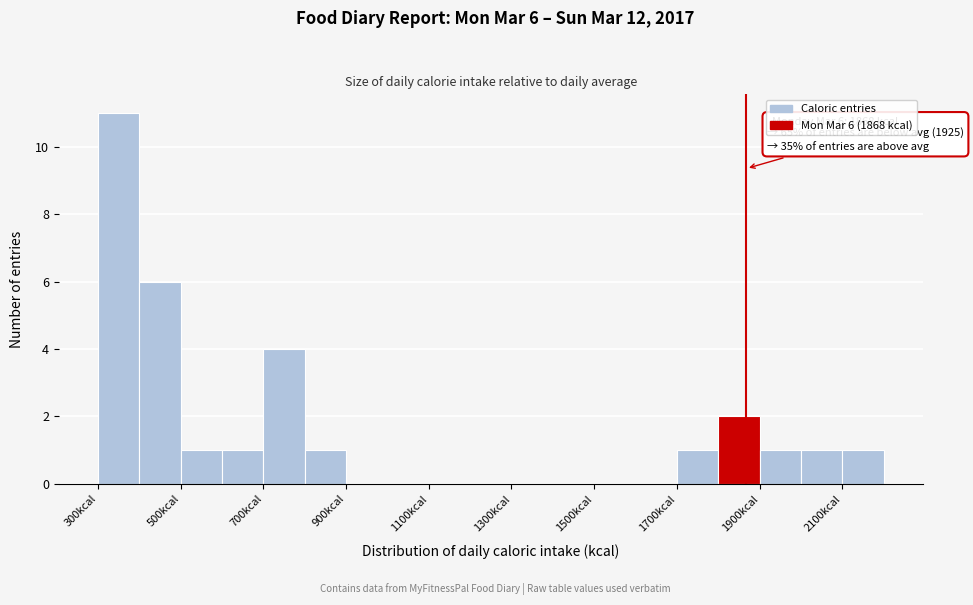

Over which range of the x-axis is the bar tallest?

300 to 400